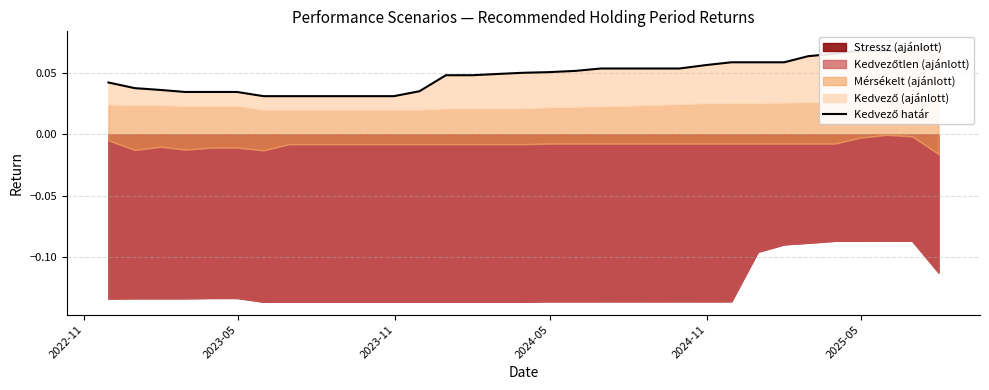

What is the sum of all values?

1.6